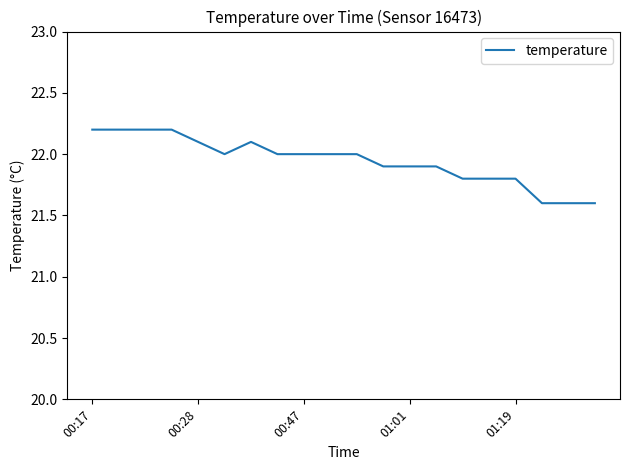

What is the difference between the maximum and minimum values?

0.6